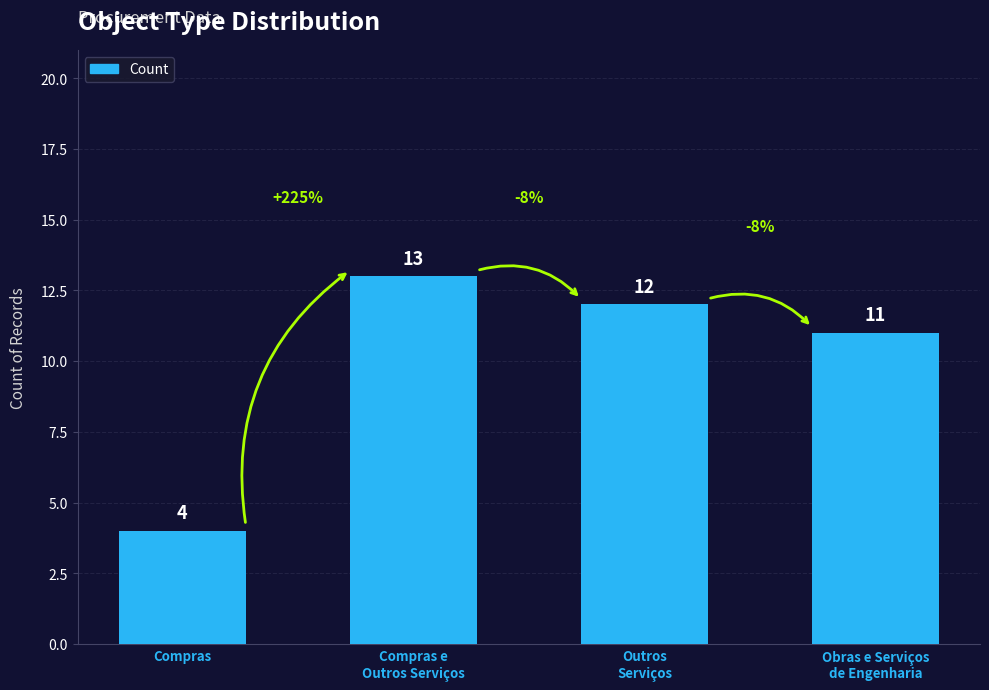

At which label is the value closest to 8?

Obras e Serviços
de Engenharia